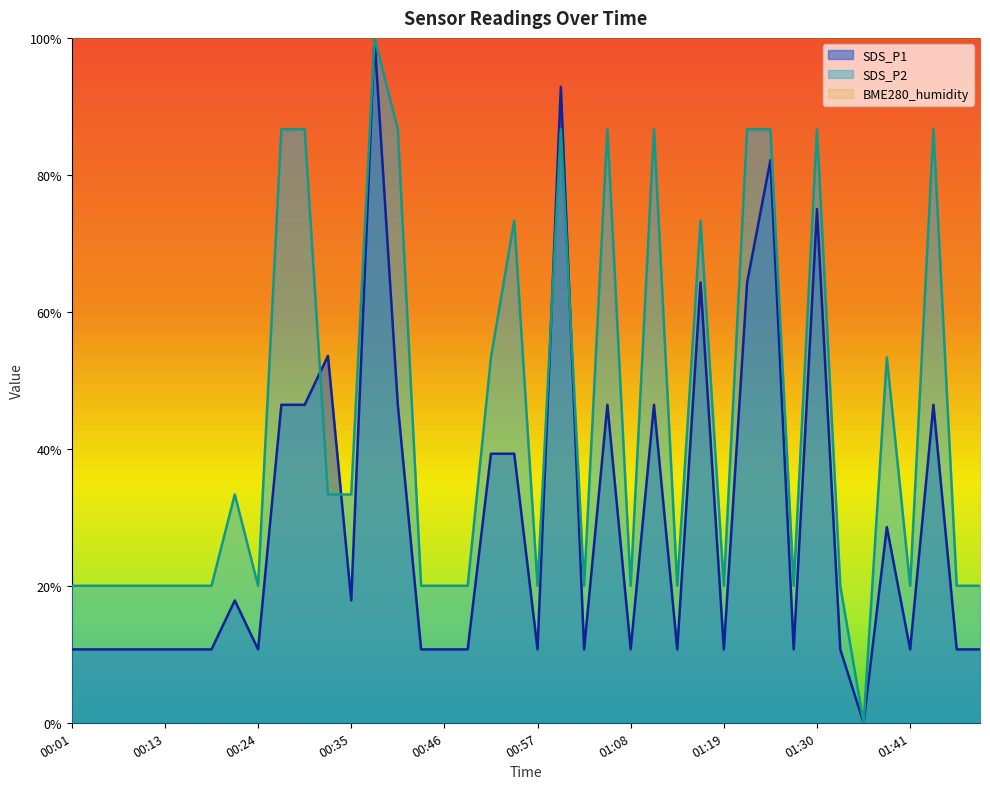

At which category does SDS_P2 reach its first local peak?

00:21